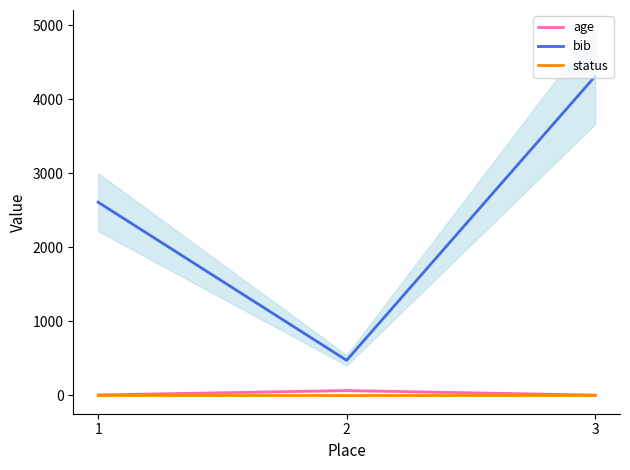

What is the value of the bib point at the 1st from the left?

2609